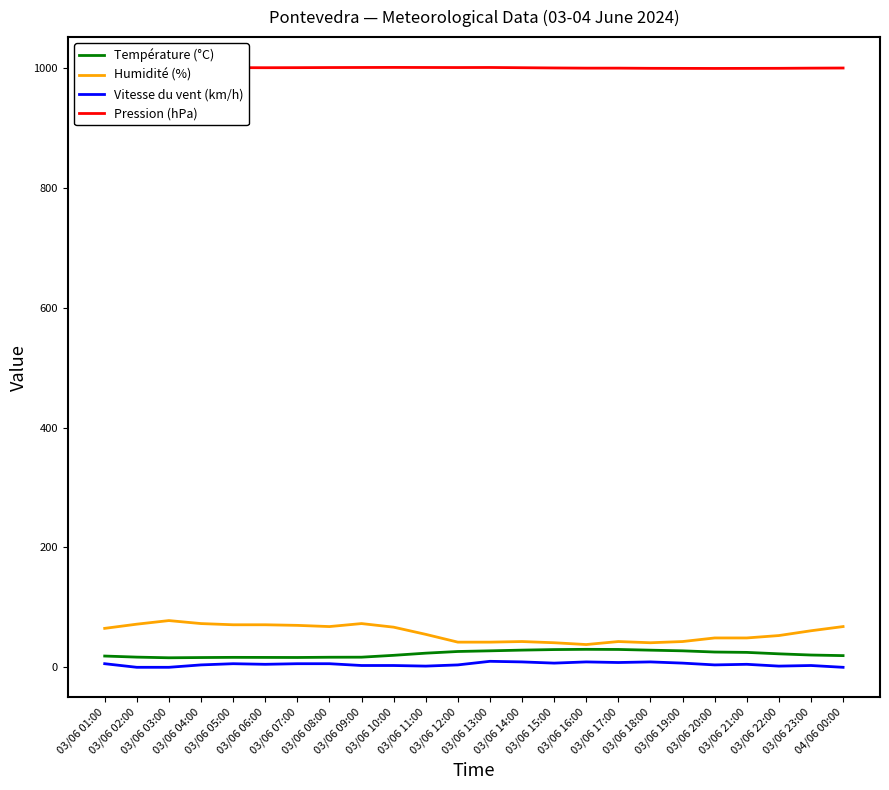

List the series in order of their peak value, highest first.

Pression (hPa), Humidité (%), Température (°C), Vitesse du vent (km/h)